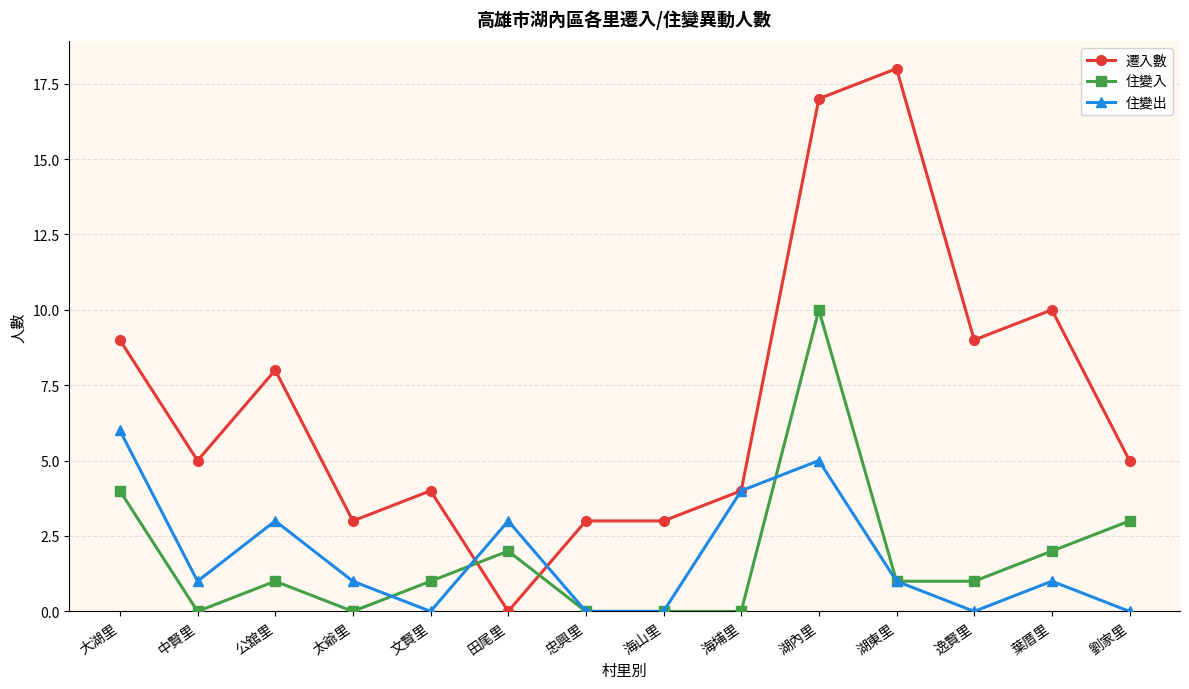

What is the difference between the maximum and minimum values in the 住變出 series?

6